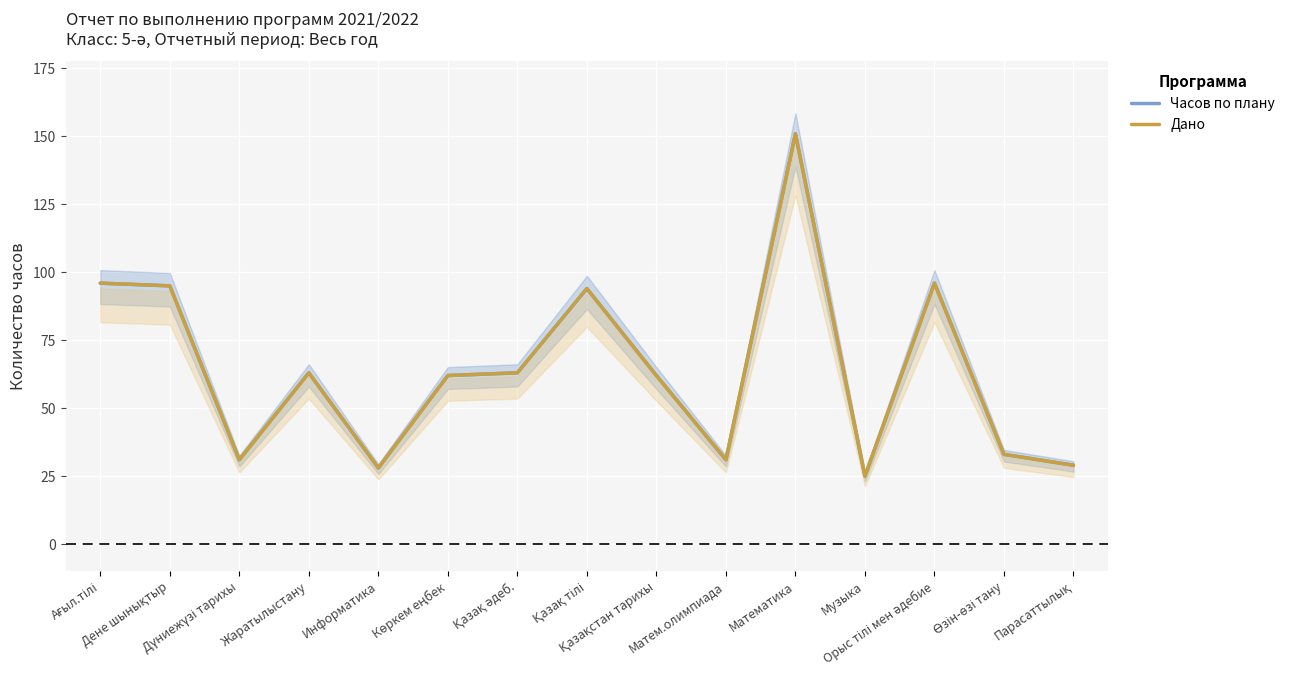

Between Қазақстан тарихы and Қазақ тілі, which is larger?

Қазақ тілі